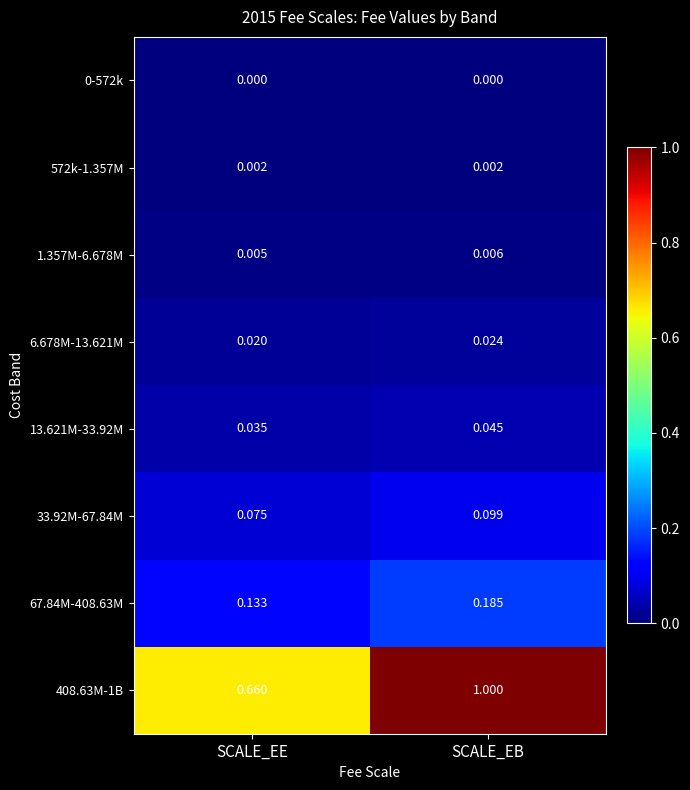

At which label does 67.84M-408.63M reach its peak?

SCALE_EB